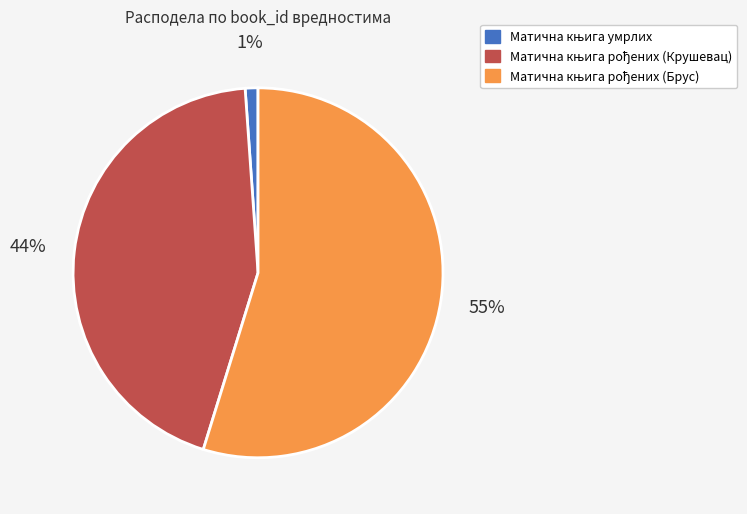

To the nearest percent, what is the average slice percentage?

33%